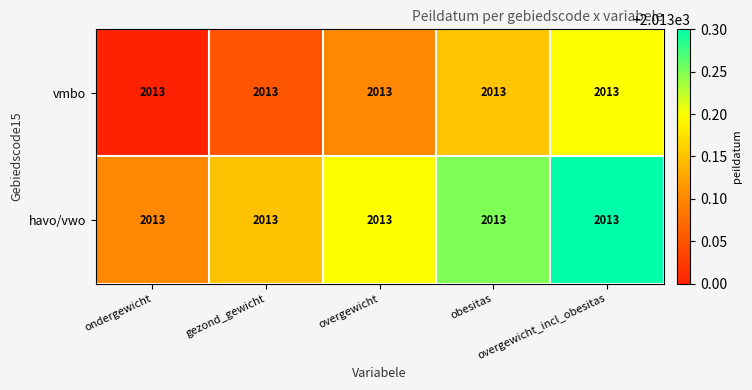

Is the value of havo/vwo at gezond_gewicht greater than the value of vmbo at overgewicht_incl_obesitas?

No